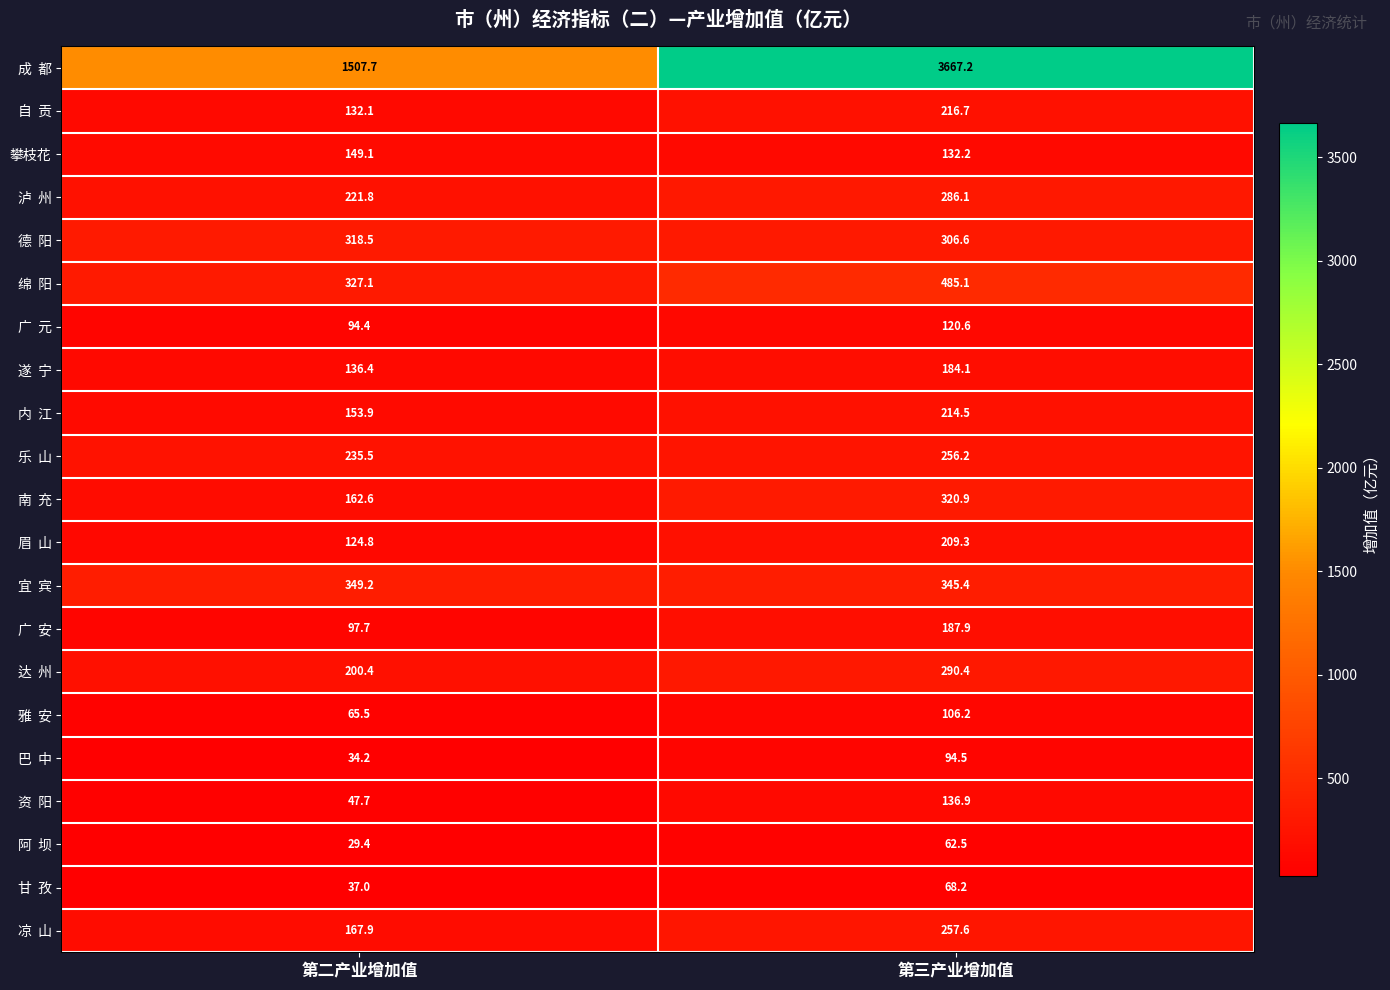

What is the total value across all series at 第二产业增加值?

4592.9